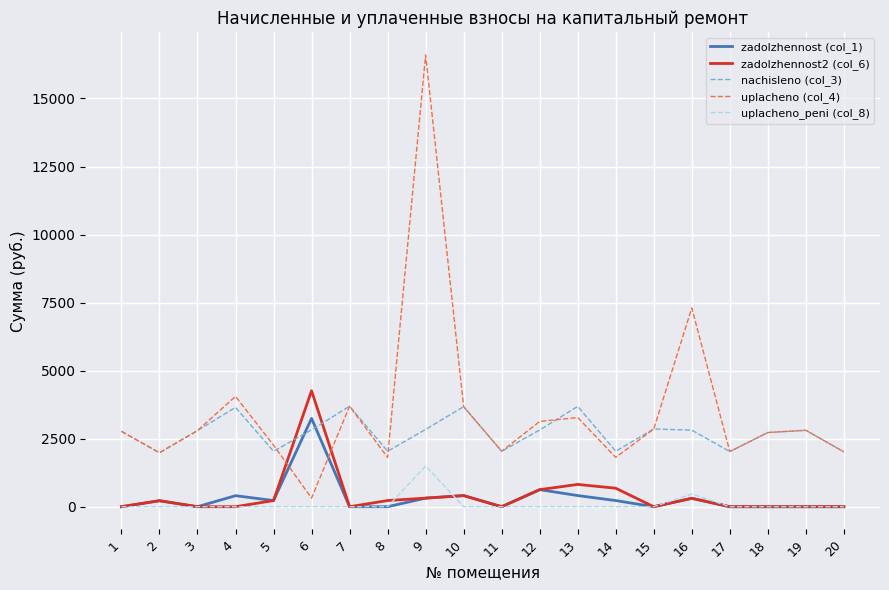

At which label is uplacheno_peni (col_8) closest to 748?

16